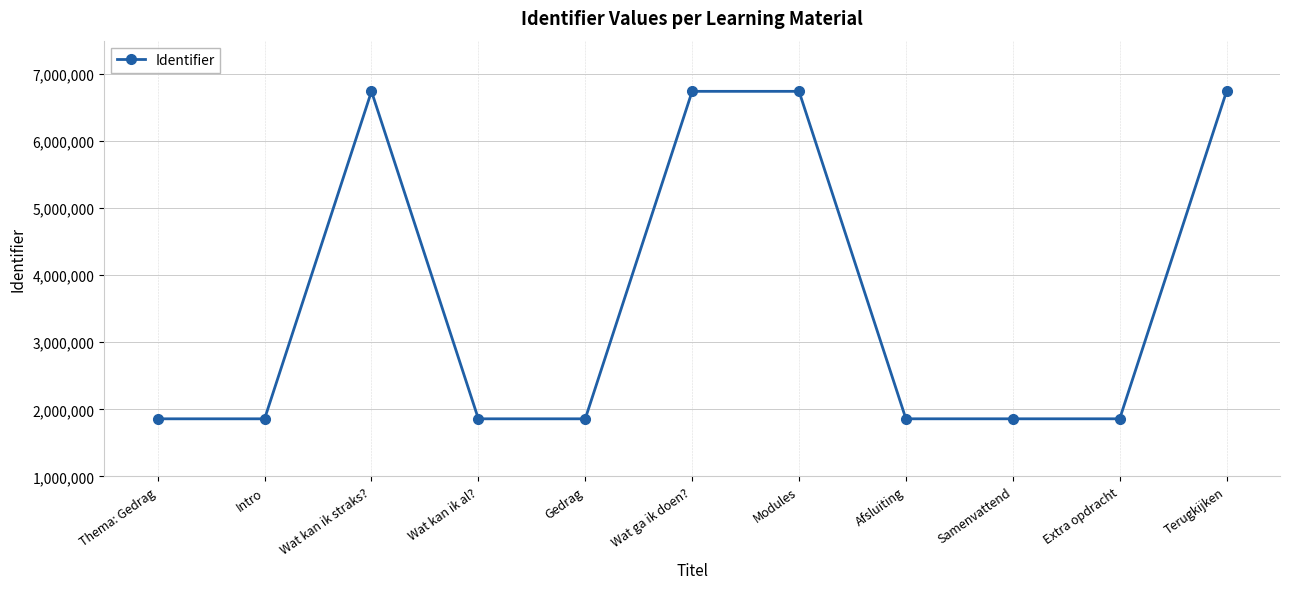

What is the label of the 1st point from the left?

Thema: Gedrag